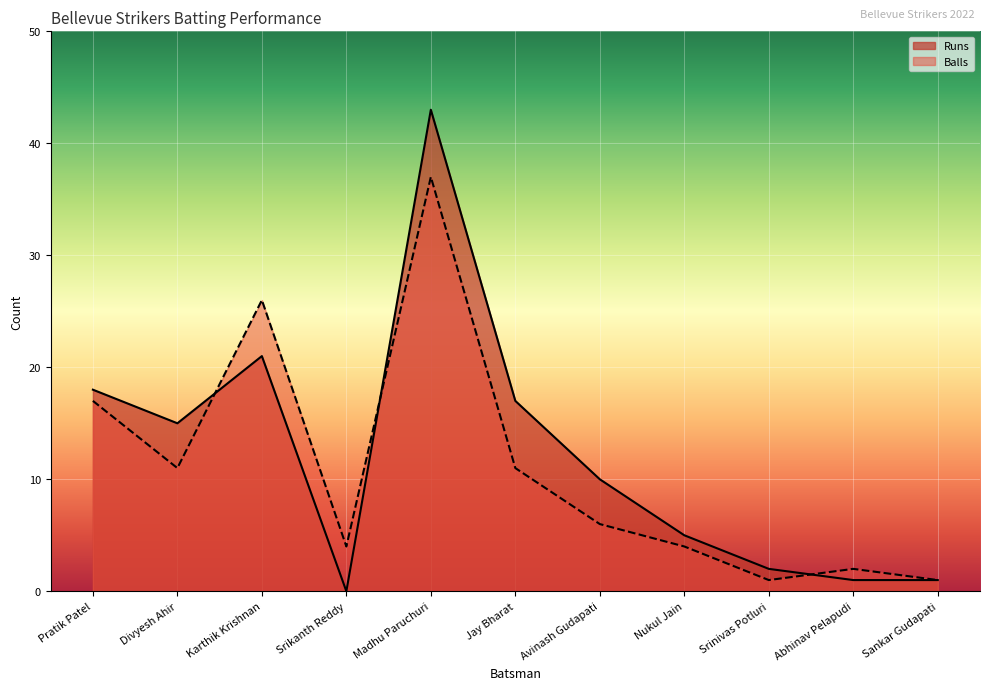

Reading right to left, extract all data points from this chart.

Runs: Sankar Gudapati=1	Abhinav Pelapudi=1	Srinivas Potluri=2	Nukul Jain=5	Avinash Gudapati=10	Jay Bharat=17	Madhu Paruchuri=43	Srikanth Reddy=0	Karthik Krishnan=21	Divyesh Ahir=15	Pratik Patel=18
Balls: Sankar Gudapati=1	Abhinav Pelapudi=2	Srinivas Potluri=1	Nukul Jain=4	Avinash Gudapati=6	Jay Bharat=11	Madhu Paruchuri=37	Srikanth Reddy=4	Karthik Krishnan=26	Divyesh Ahir=11	Pratik Patel=17